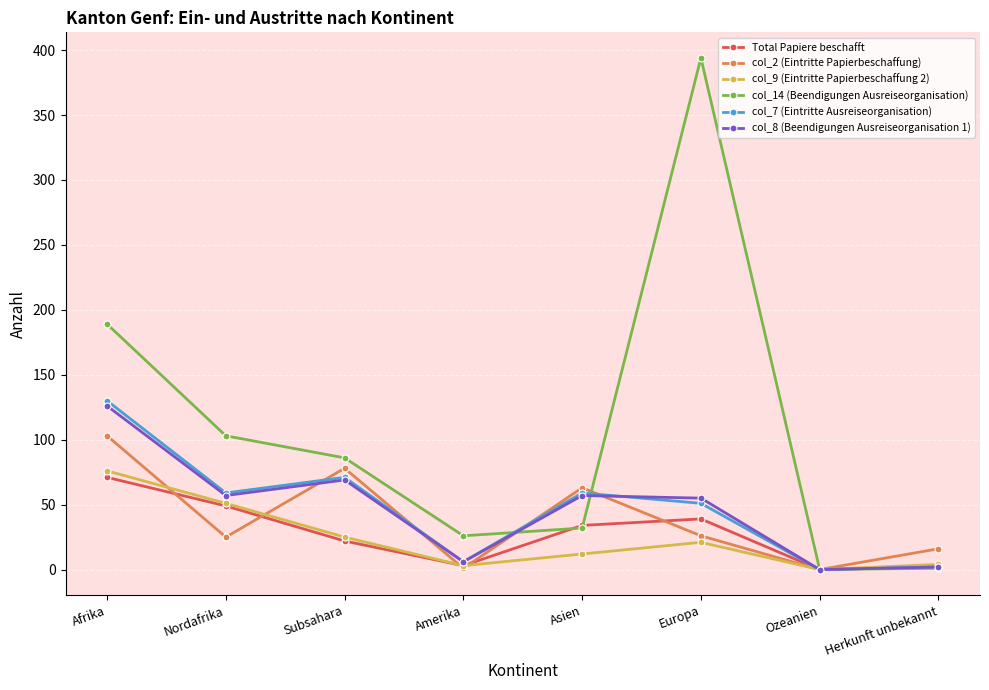

What is the label of the 6th point from the left?

Europa